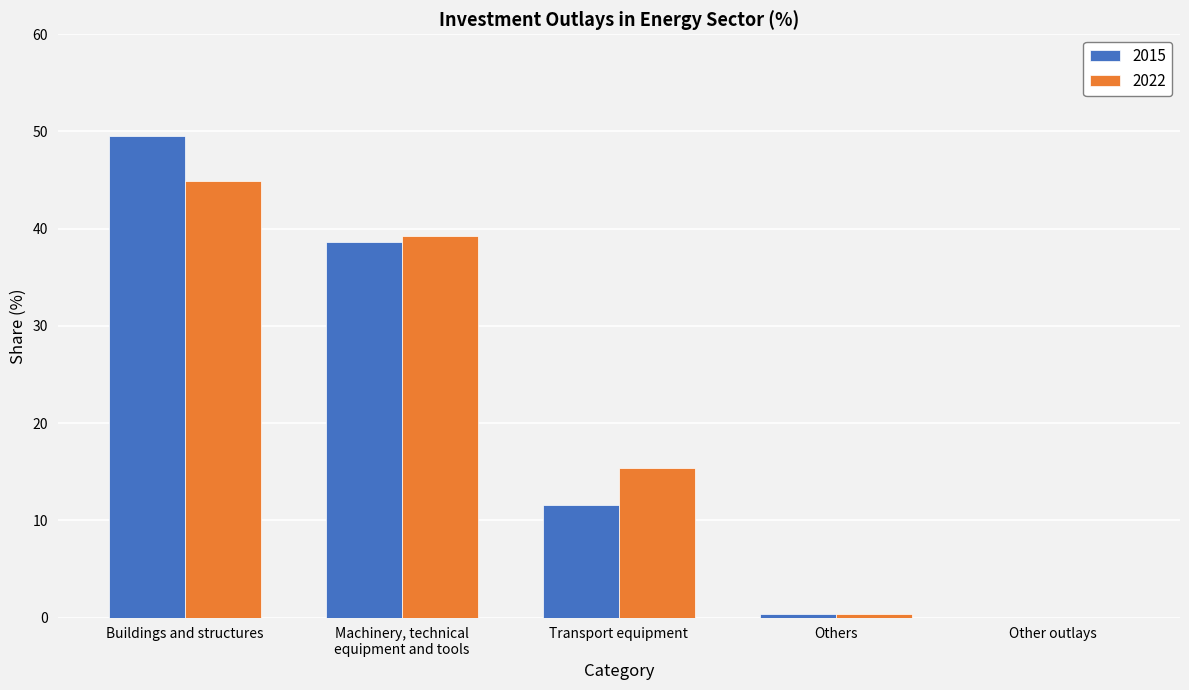

At which category is the sum across all series the highest?

Buildings and structures